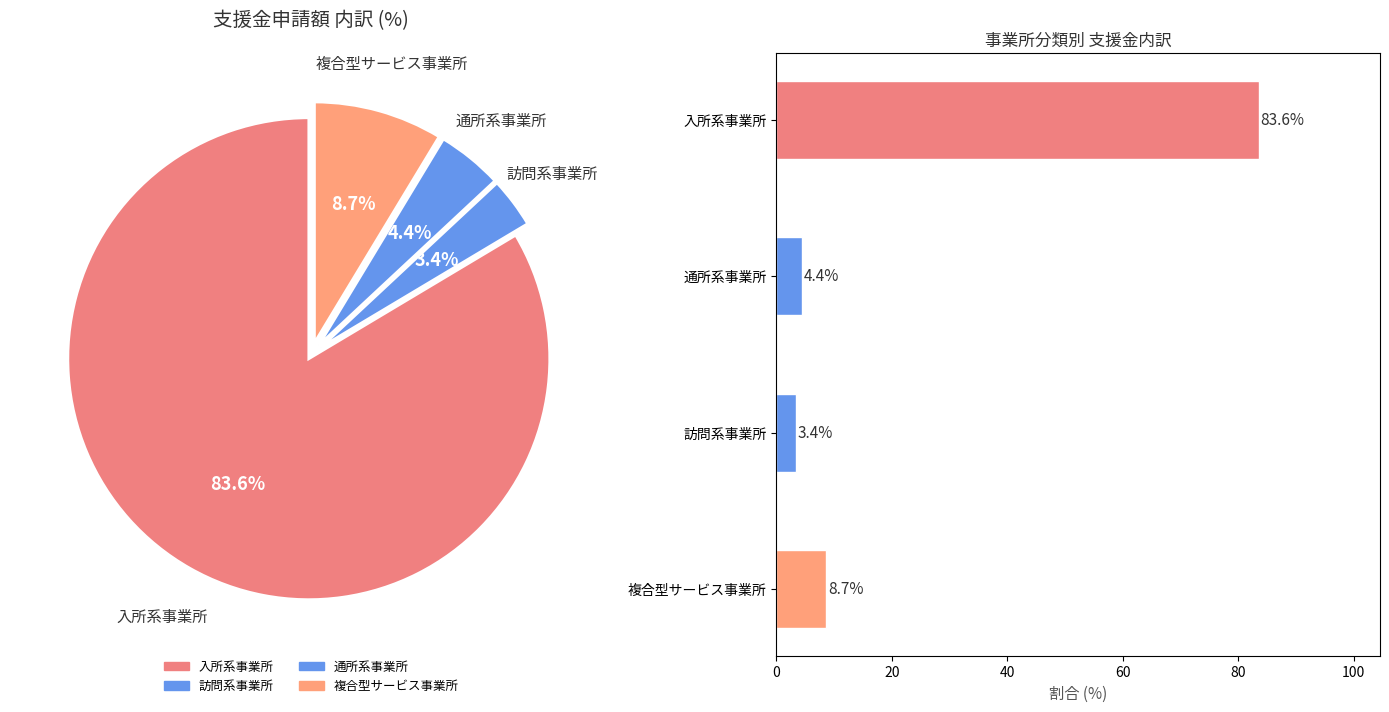

Is there a majority slice in this chart?

Yes